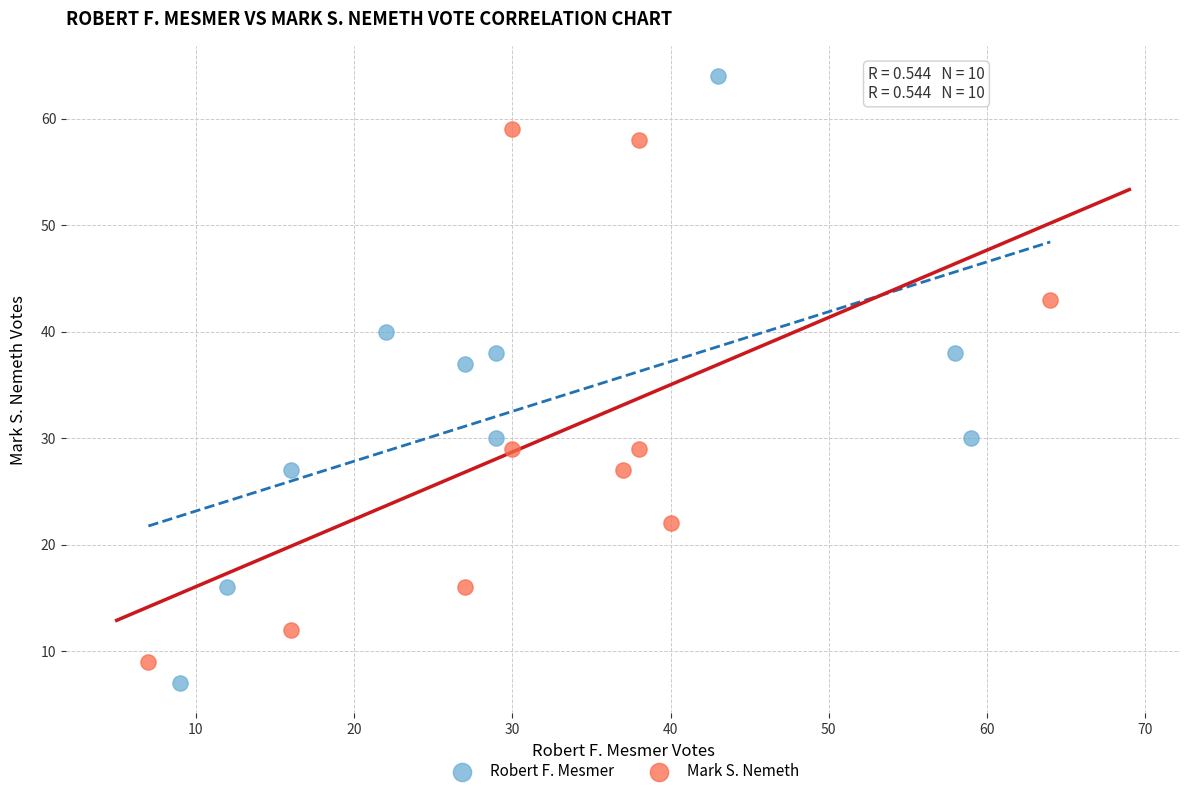

Which series has the widest spread of Y values?

Robert F. Mesmer